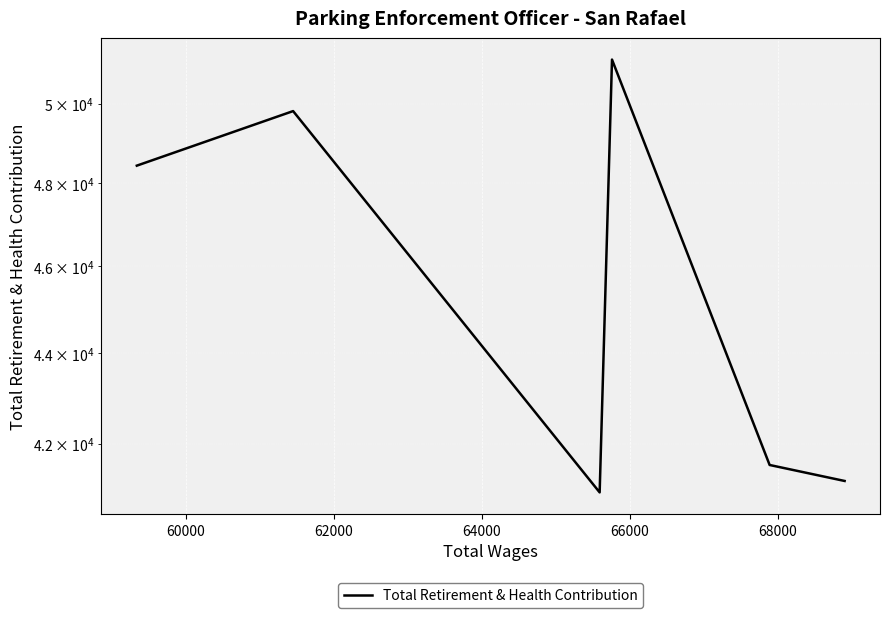

Does the chart display data point markers on the line(s)?

No